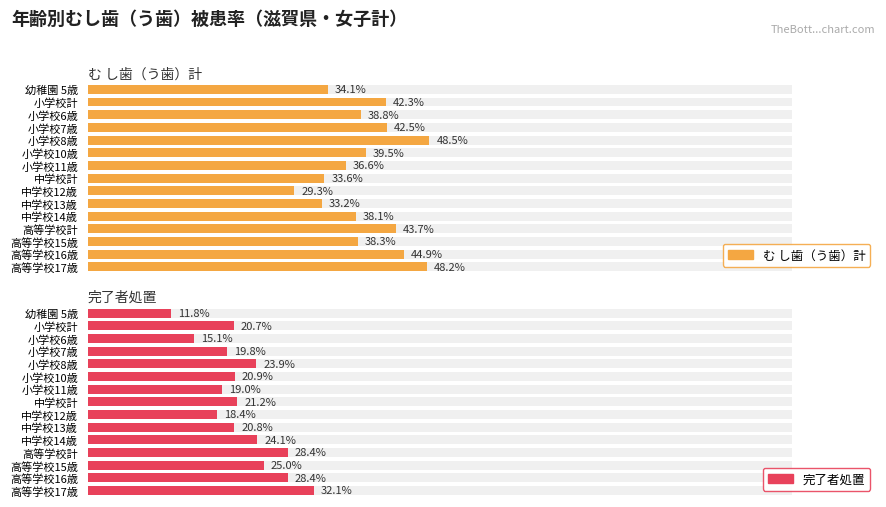

What is the minimum value for 完了者処置?

11.8